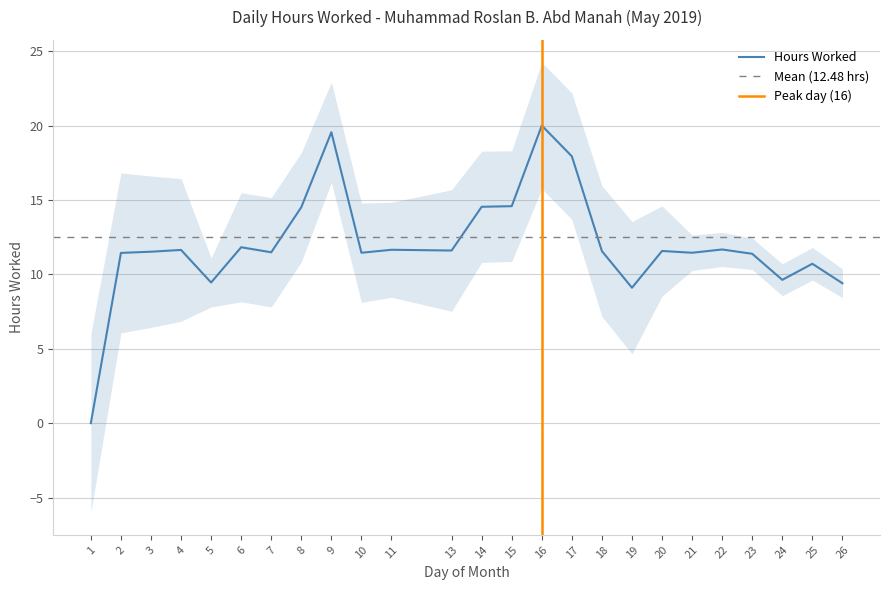

Which has a higher value, 6 or 22?

6